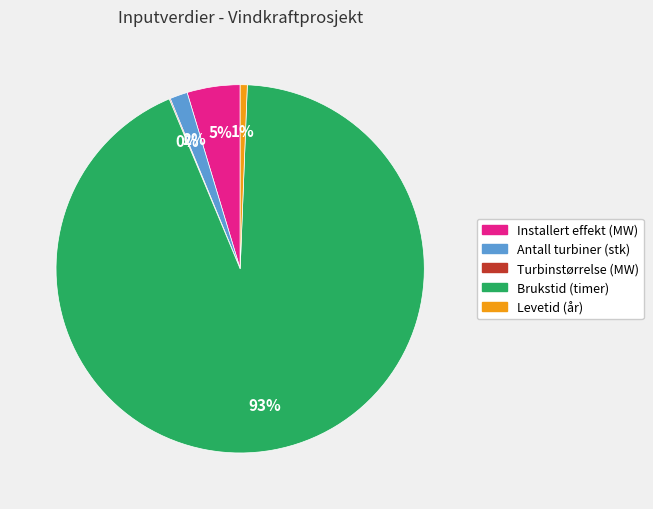

What percentage is the Installert effekt (MW) slice, to the nearest percent?

5%